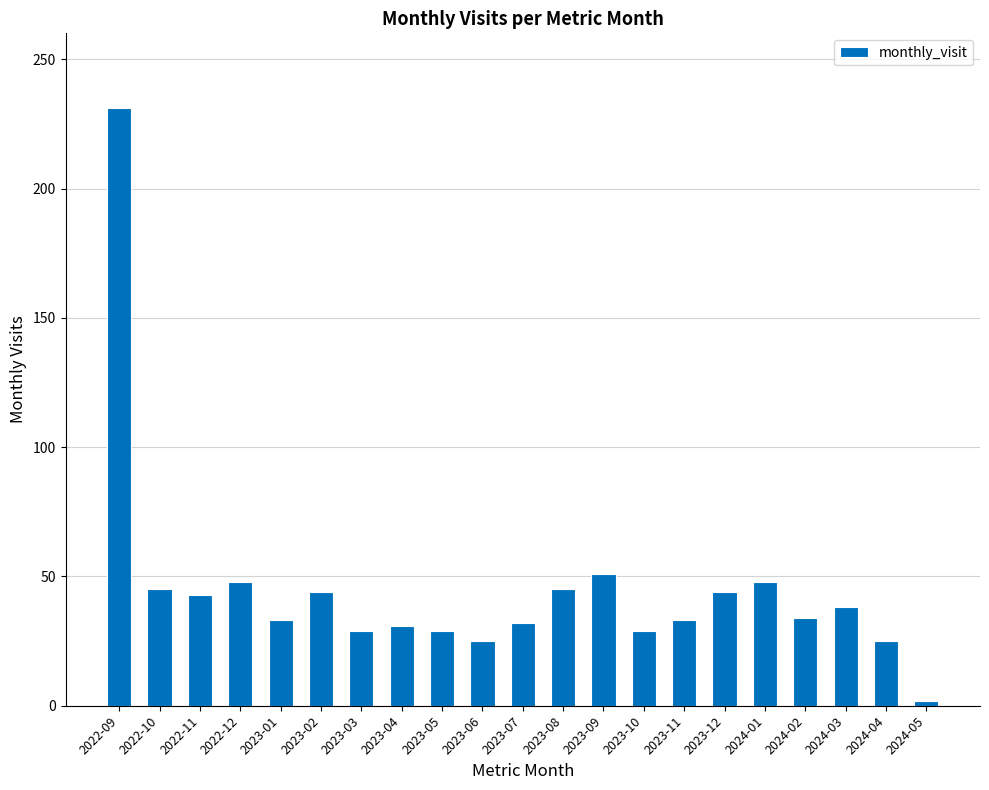

What is the value of the 10th bar from the left?

25